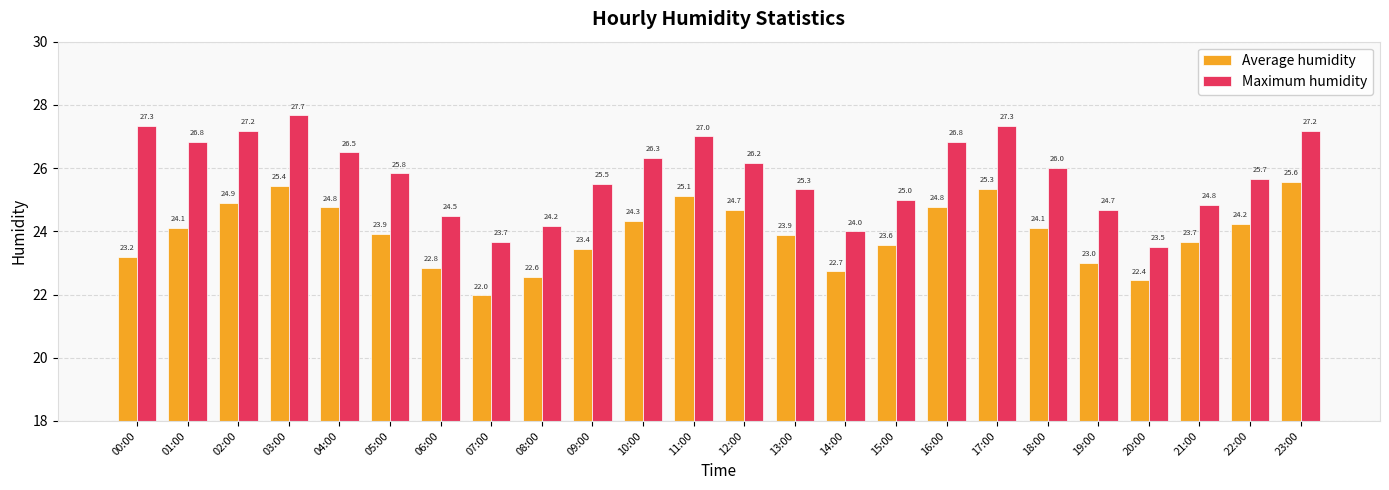

What is the difference between the maximum and minimum values in the Average humidity series?

3.6